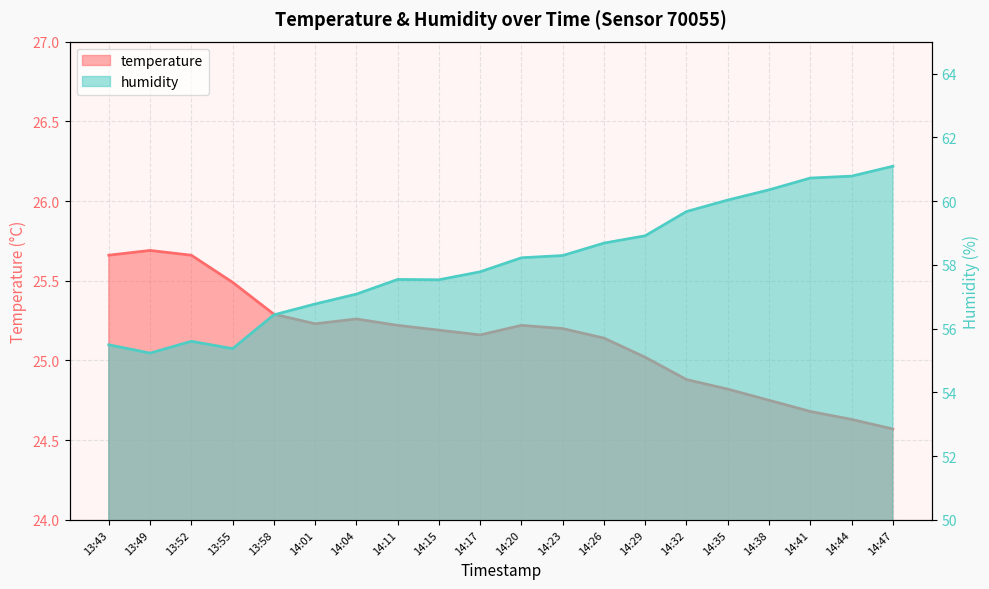

Where is the first local maximum for temperature?

13:49